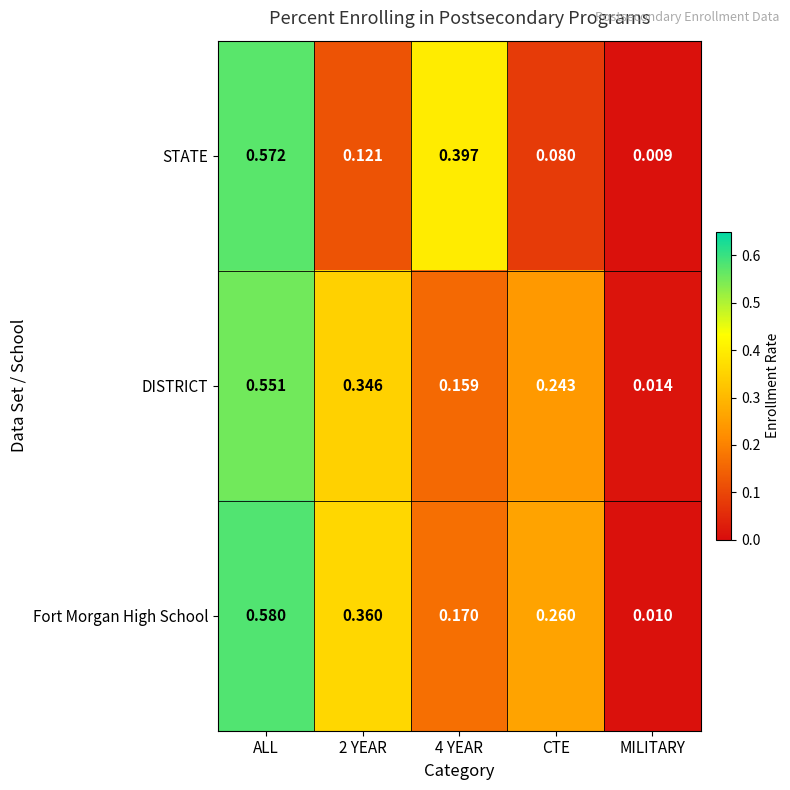

At how many categories does at least one series exceed 0?

5